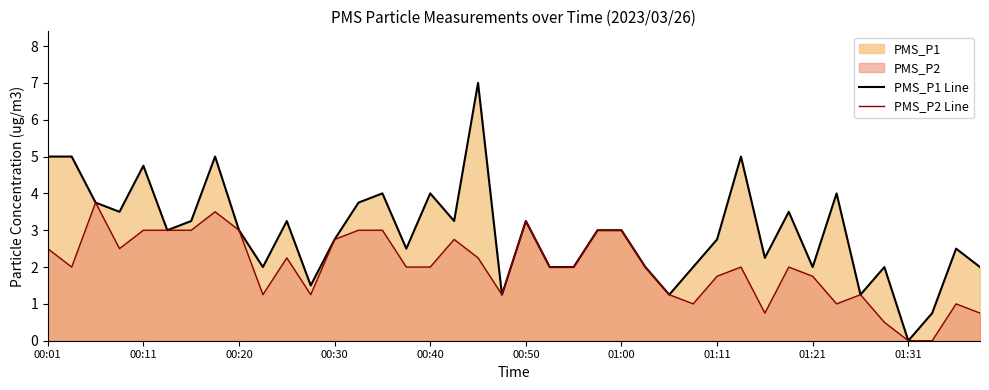

The PMS_P1 Line series shows 2.5 at 15. True or false?

True